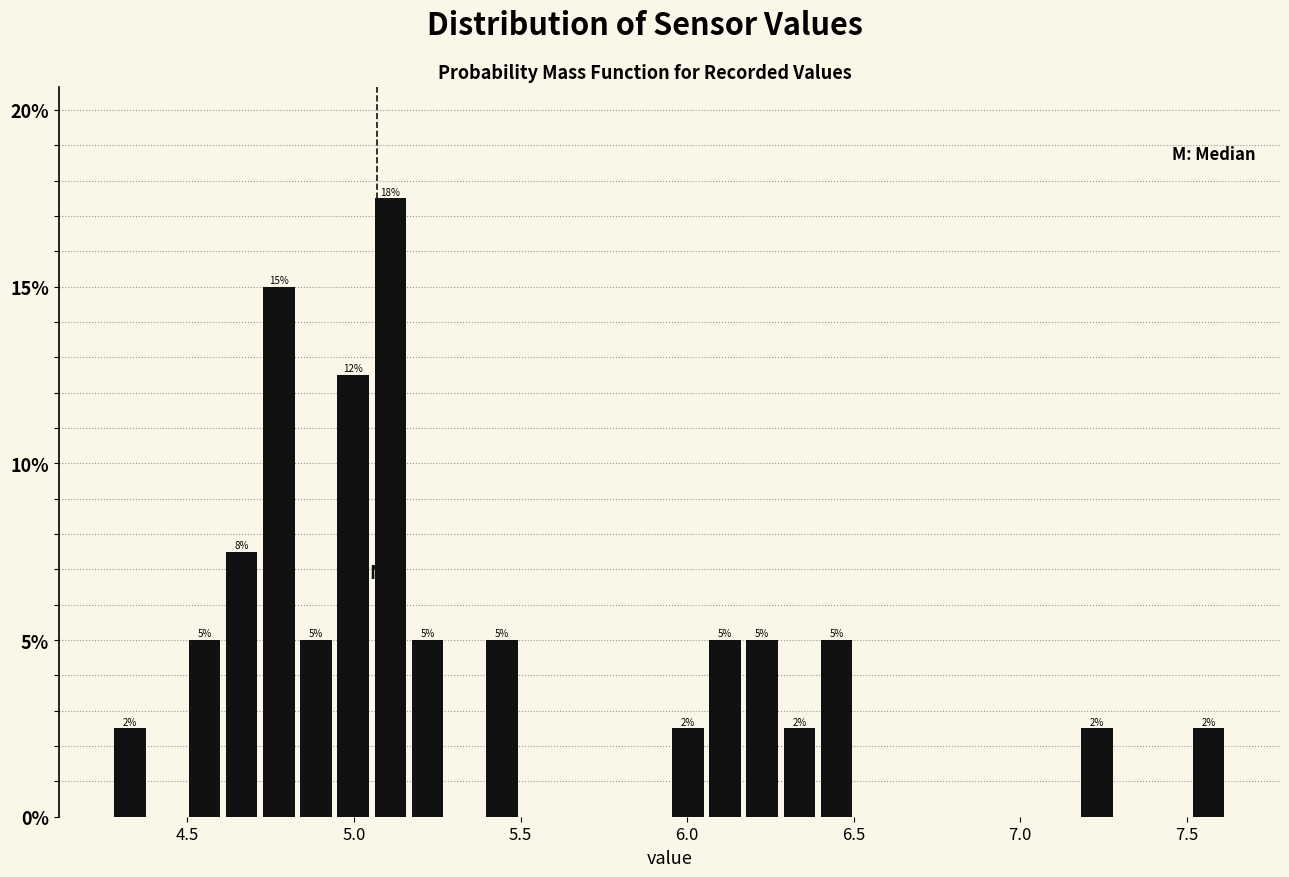

Read against the x-axis, roughly where is the centre of the tallest bar?

5.10